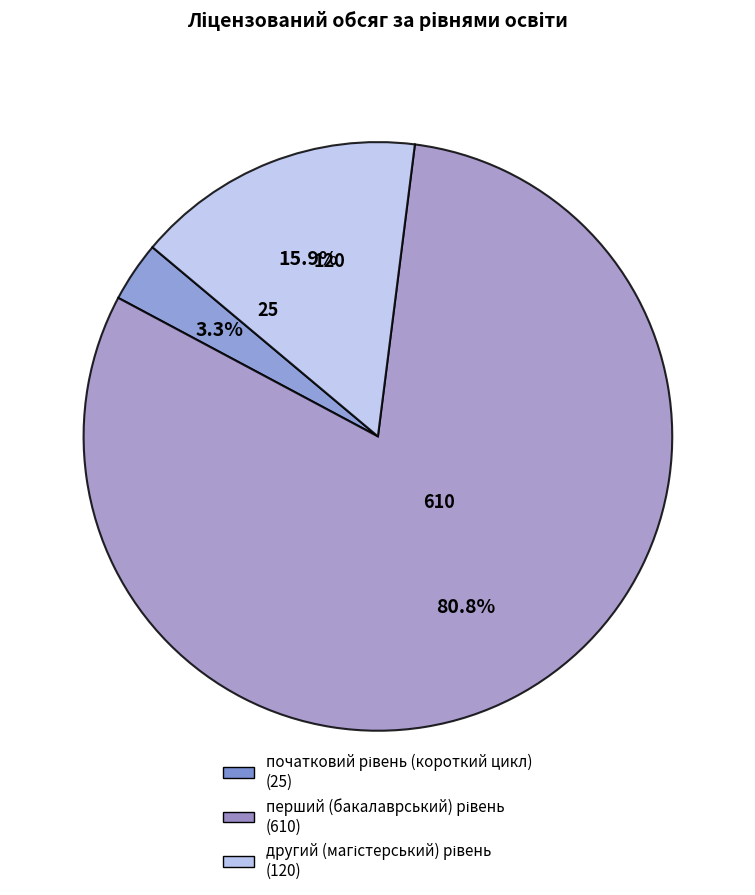

Do другий (магістерський) рівень and перший (бакалаврський) рівень together represent more than half of the pie?

Yes